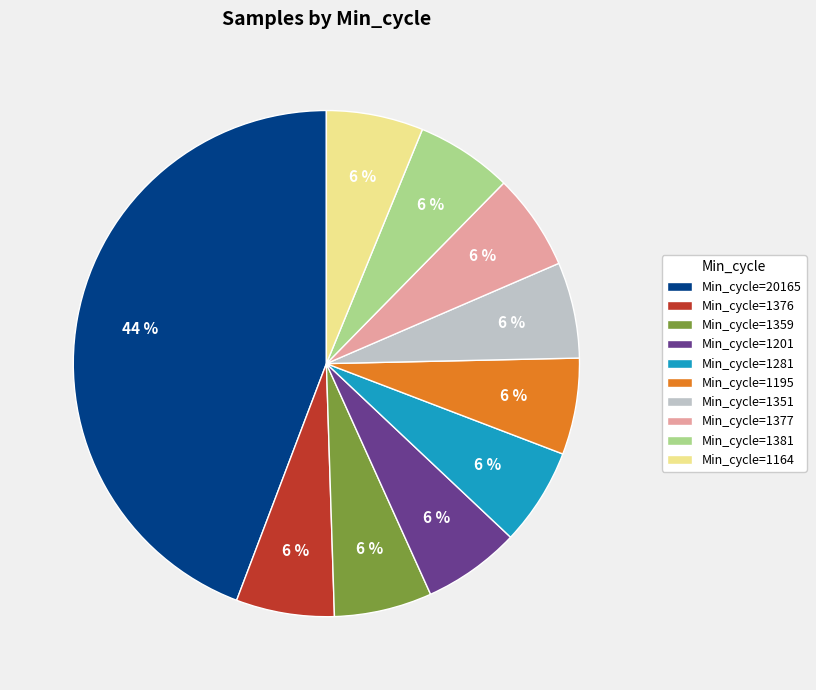

Does any single category account for the majority?

No